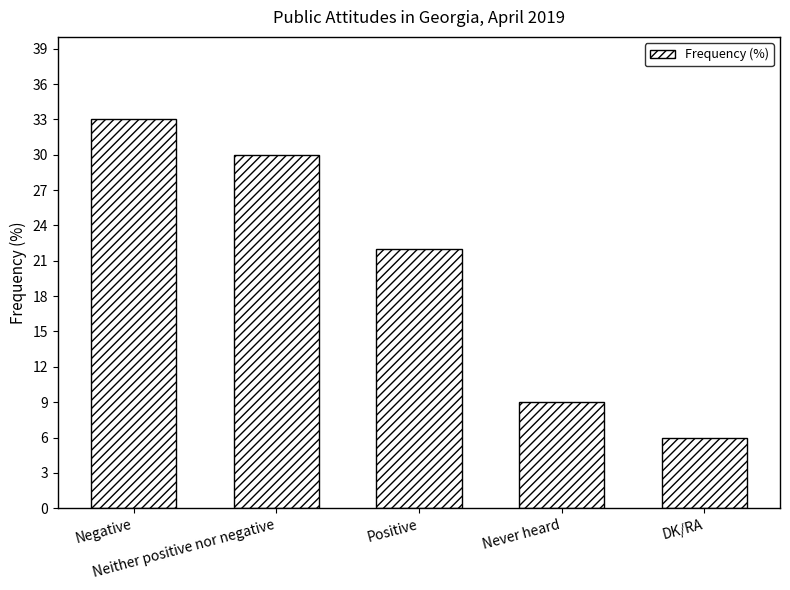

How many series are shown in this chart?

1